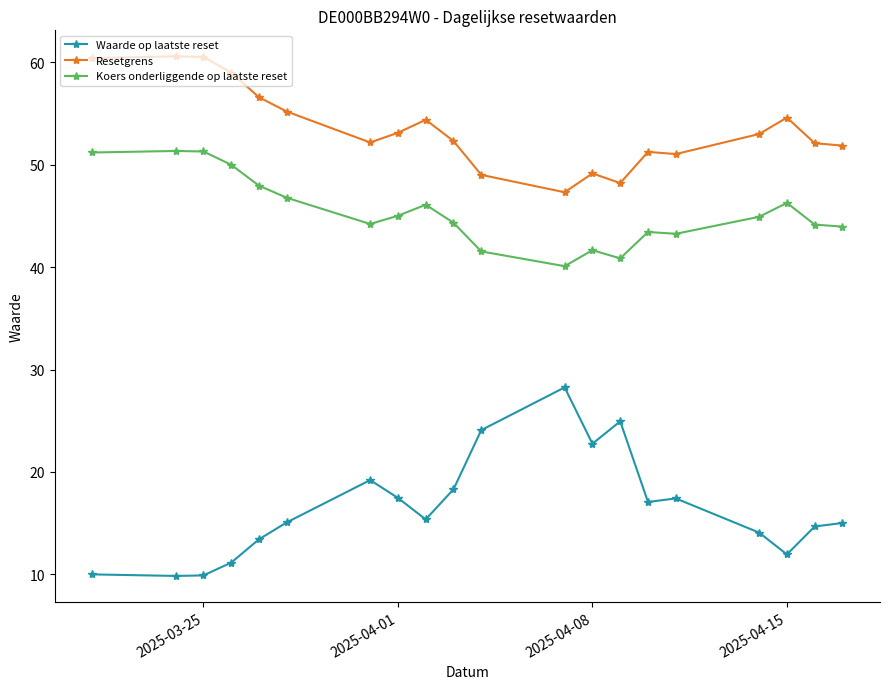

True or false: Waarde op laatste reset and Koers onderliggende op laatste reset intersect in this chart.

False